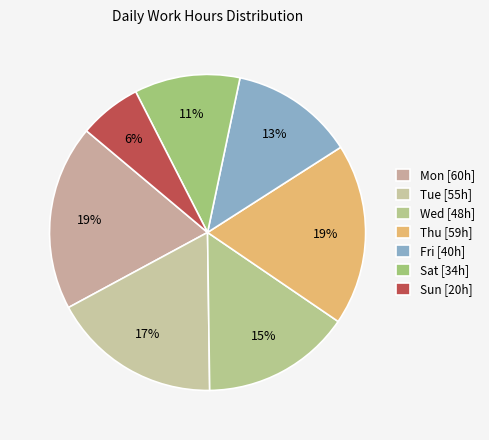

Count the number of slices in the pie.

7